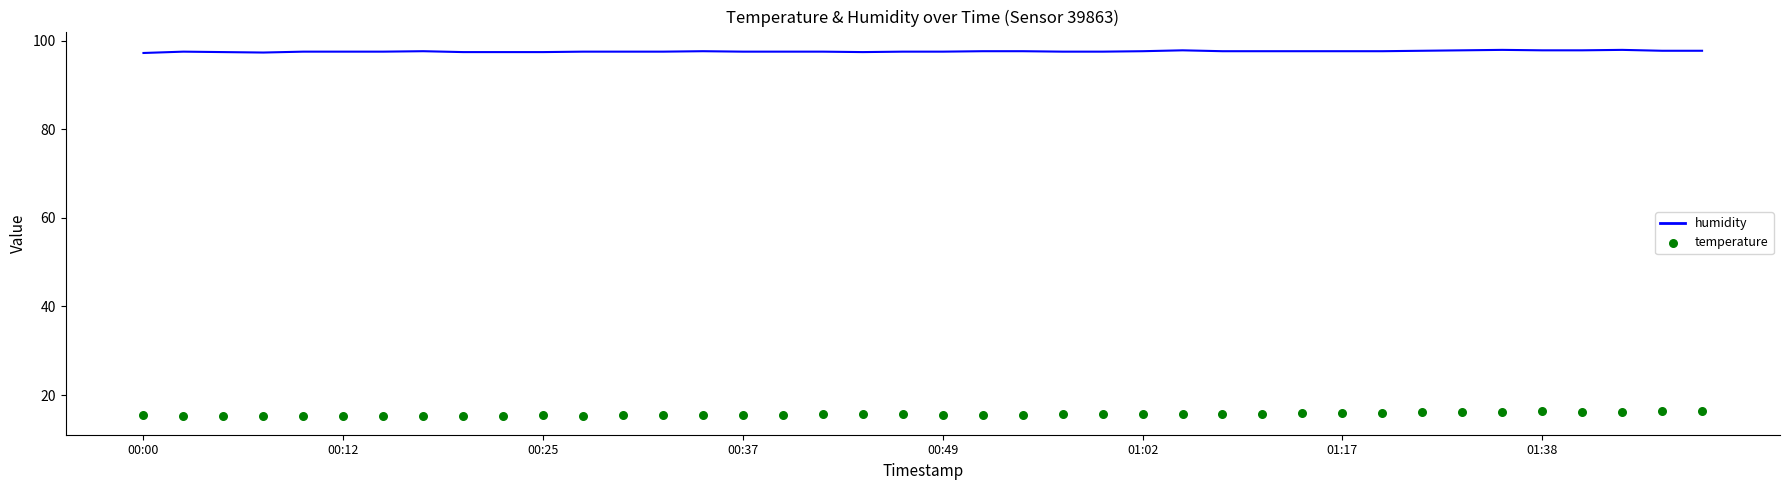

What is the total value across all series at 8?

112.8